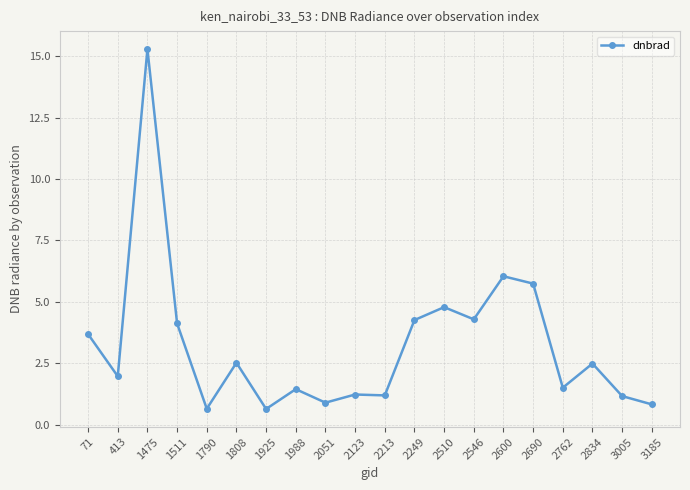

What is the average value?

3.2